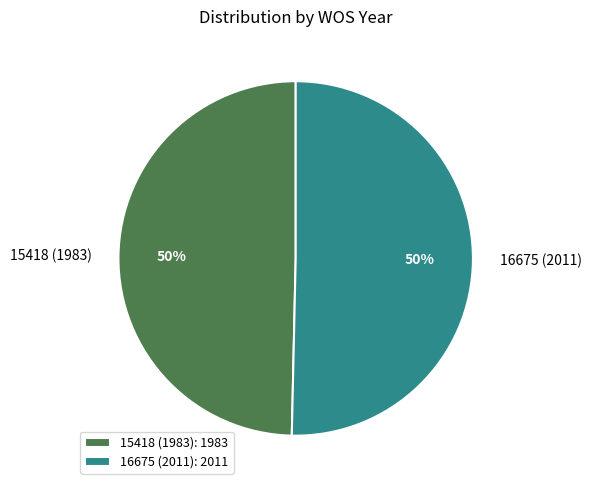

To the nearest percent, what is the average slice percentage?

50%